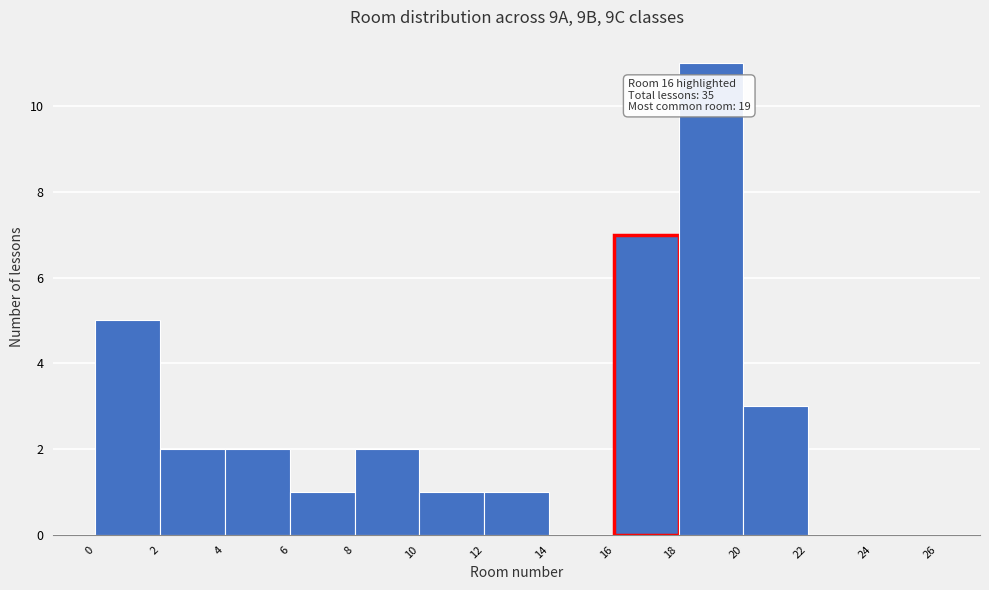

Which range on the x-axis has the tallest bar?

18 to 20